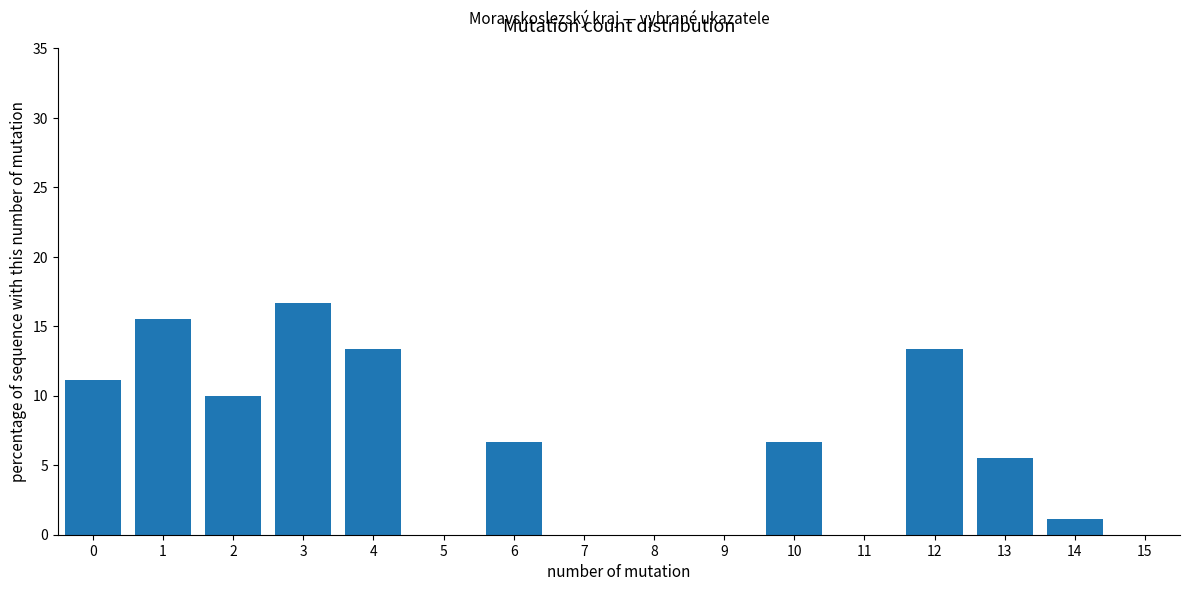

Reading left to right, extract all data points from this chart.

0=11.1	1=15.6	2=10.0	3=16.7	4=13.3	5=0.0	6=6.7	7=0.0	8=0.0	9=0.0	10=6.7	11=0.0	12=13.3	13=5.6	14=1.1